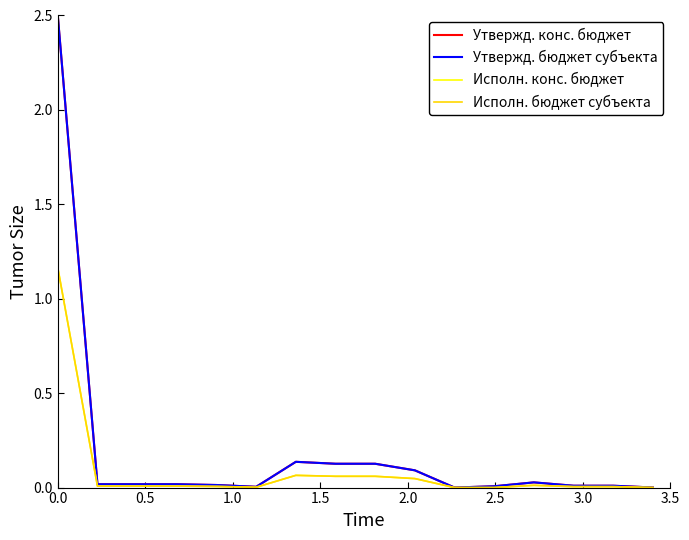

Does the chart have visible grid lines?

No